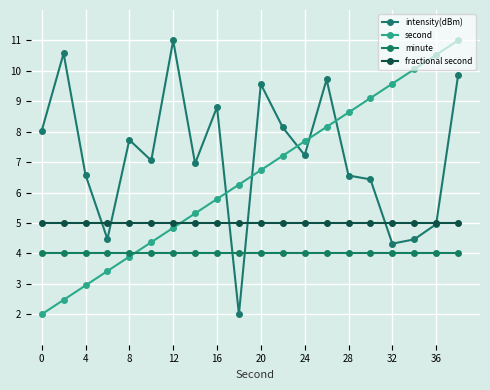

True or false: fractional second and intensity(dBm) intersect in this chart.

True